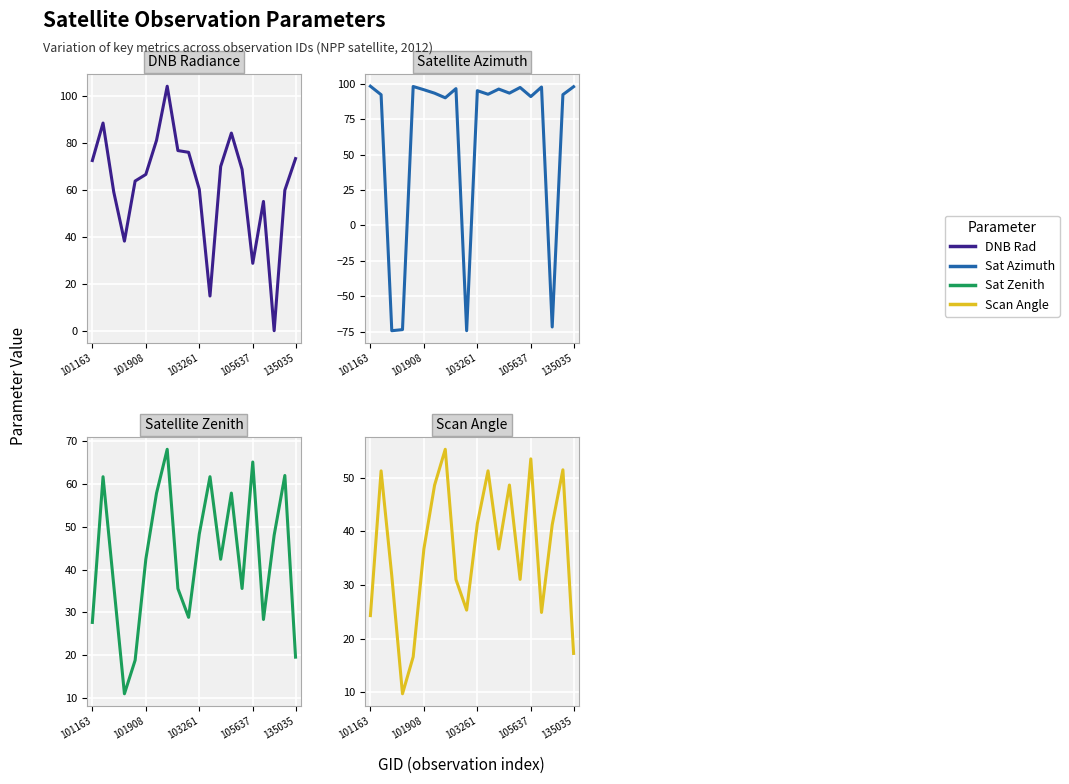

What is the difference between the highest and lowest values at 105637?

62.1